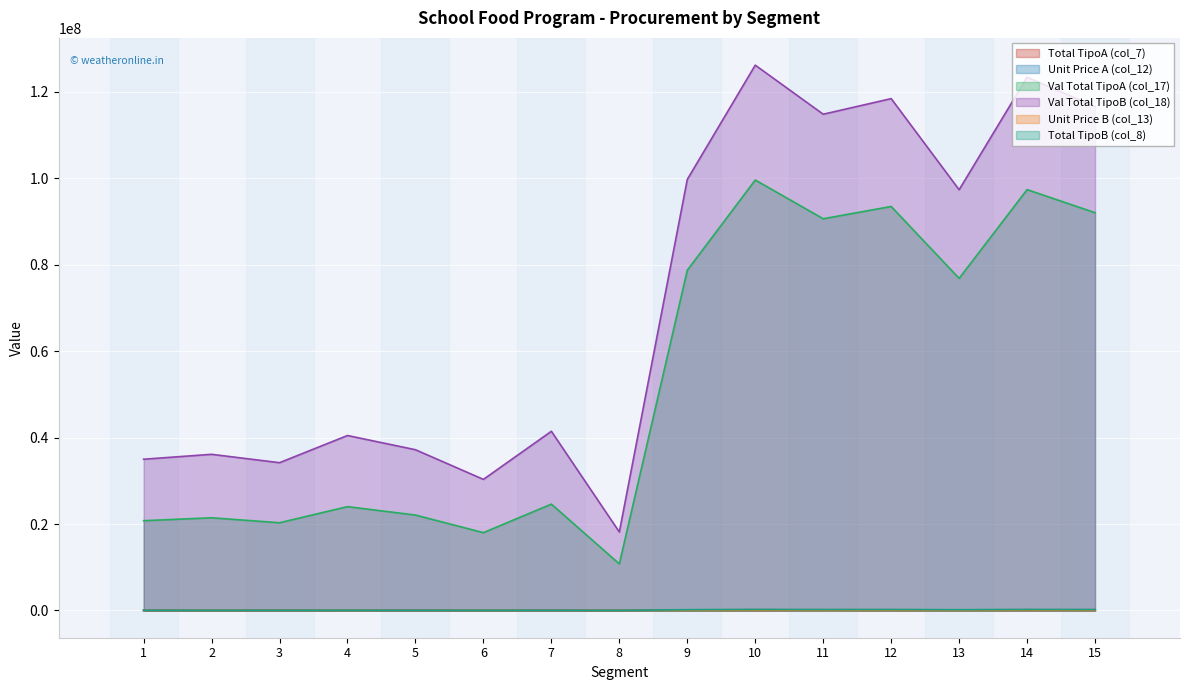

What is the value of the Unit Price A (col_12) point at the 14th from the left?

565